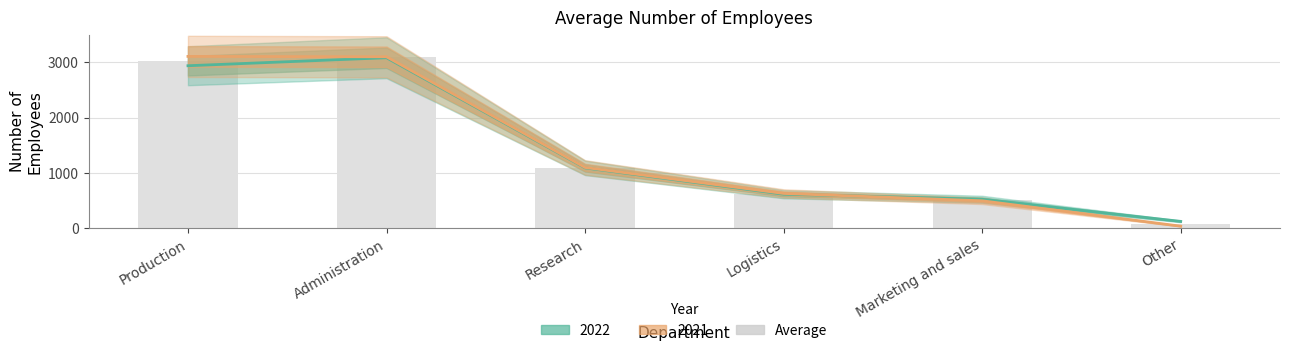

What is the ratio of the value at Administration to the value at Other?

39.2